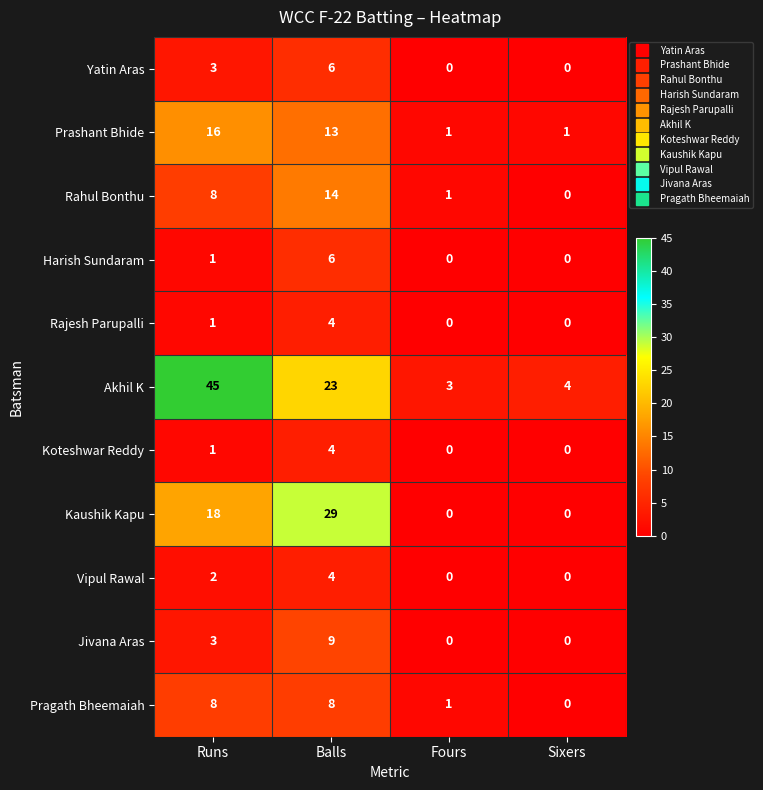

What is the sum of all Kaushik Kapu values?

47